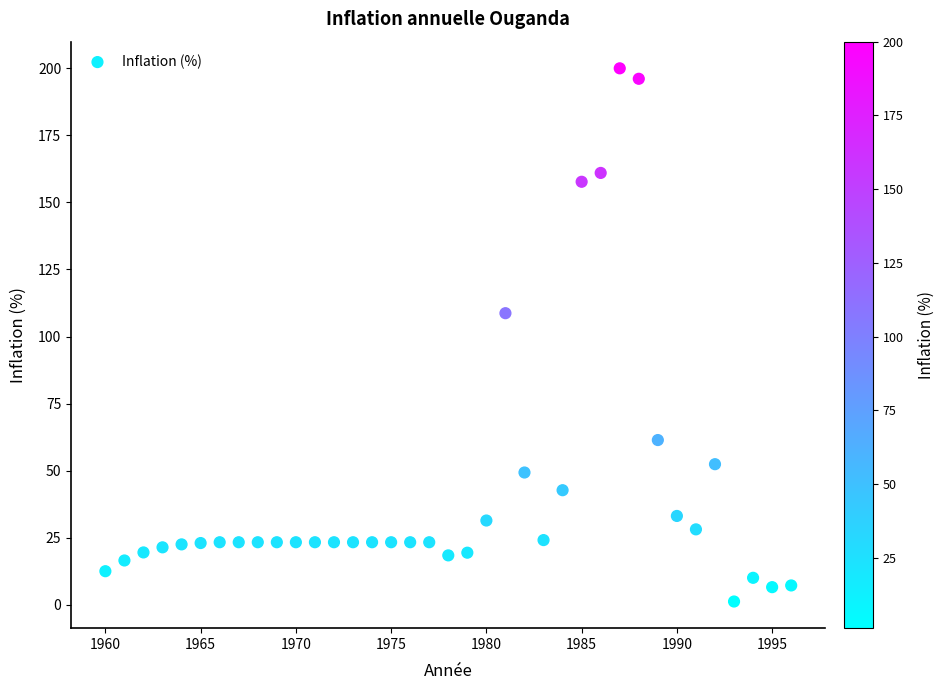

What is the range of X values (max minus min)?

36.0